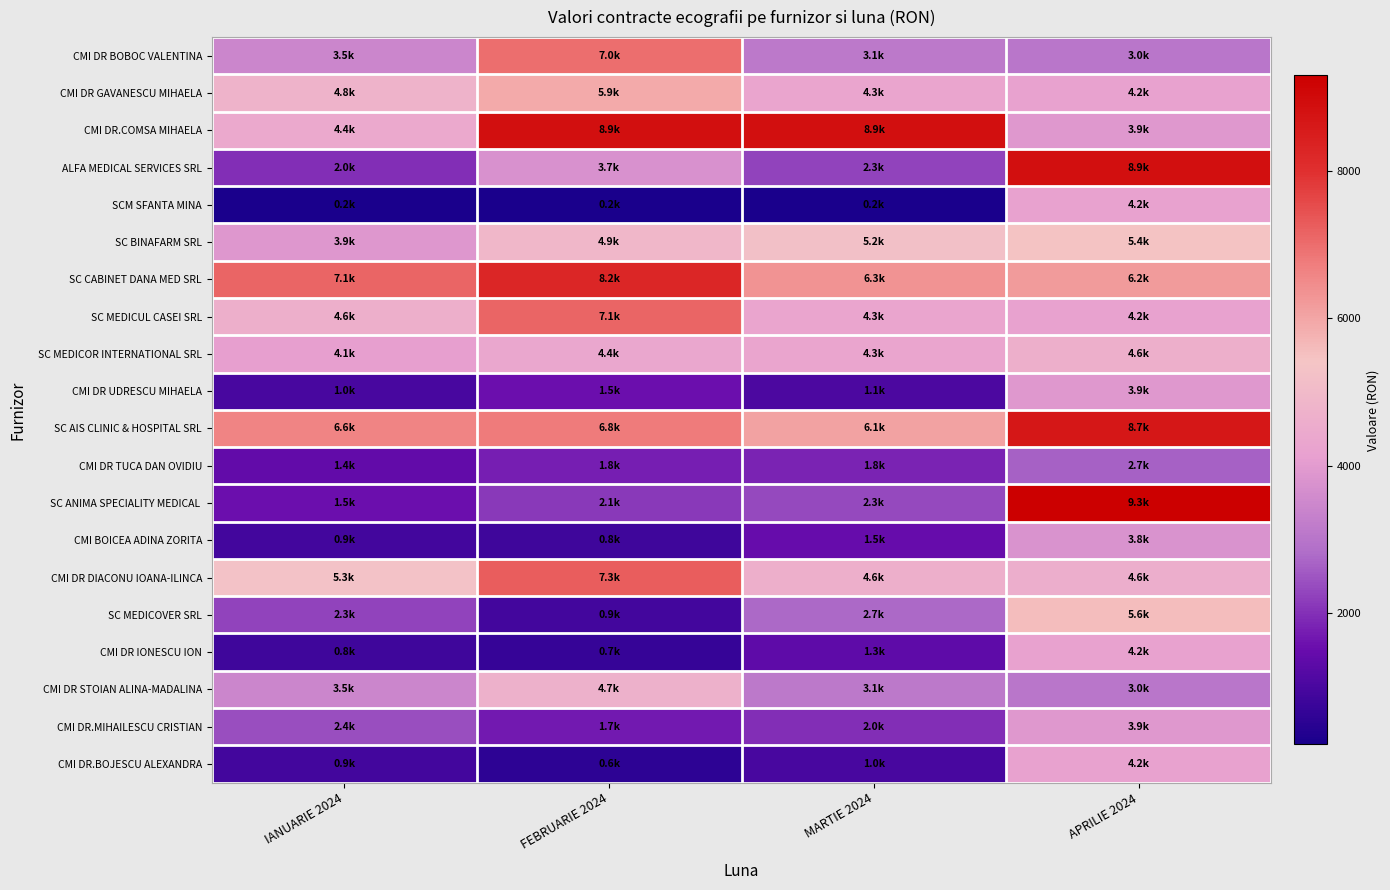

Which series has the widest spread of values?

SC ANIMA SPECIALITY MEDICAL